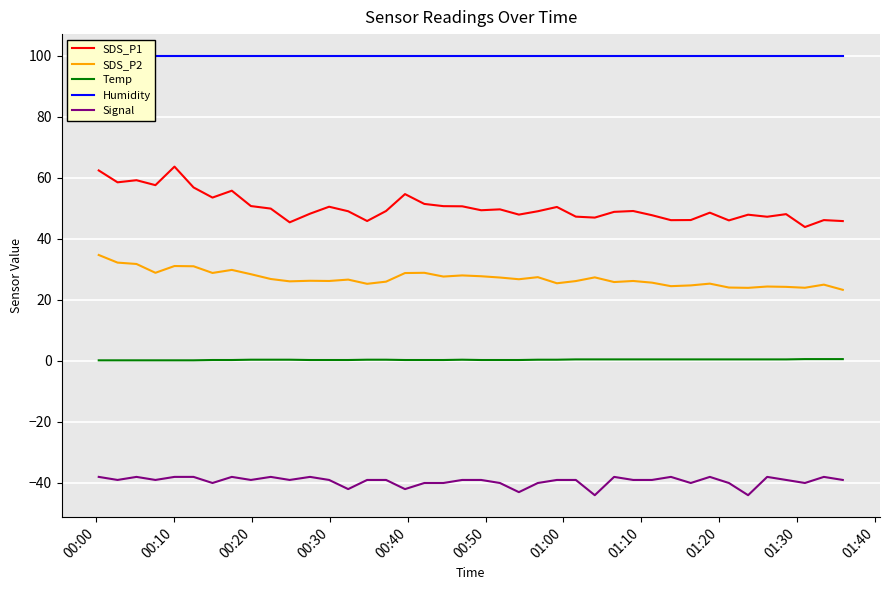

What is the sum of all Temp values?

15.5